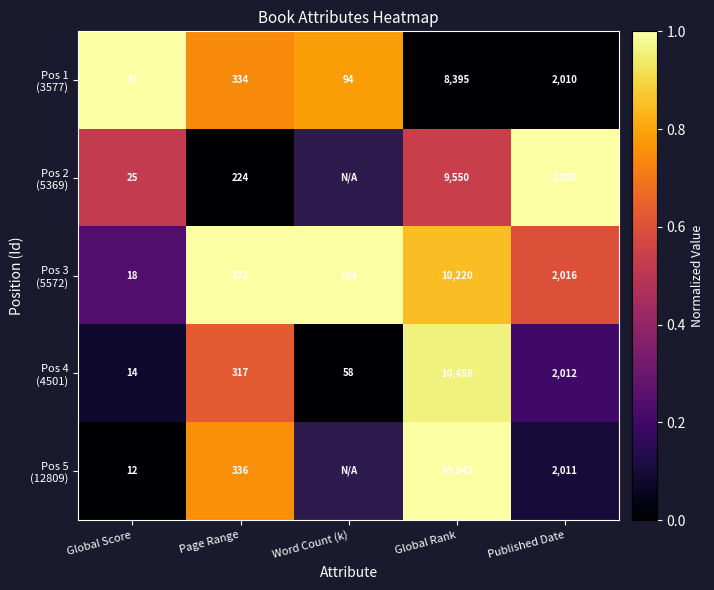

At which category is the sum across all series the highest?

Global Rank